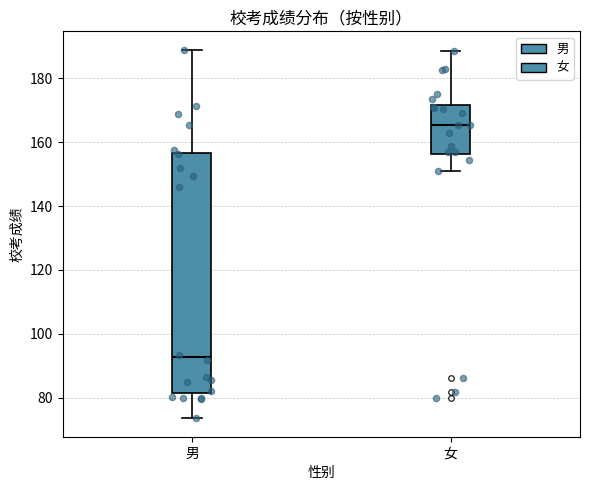

Reading left to right, transcribe this box plot: for each box, give where its median line is, the range the box spans, and where its two whiskers end, as read against the y-axis. The values are not printed on the chart, so give them approximately, as read against the axis.

男: median 92, box 82 to 156, whiskers 74 to 190
女: median 166, box 156 to 172, whiskers 152 to 188